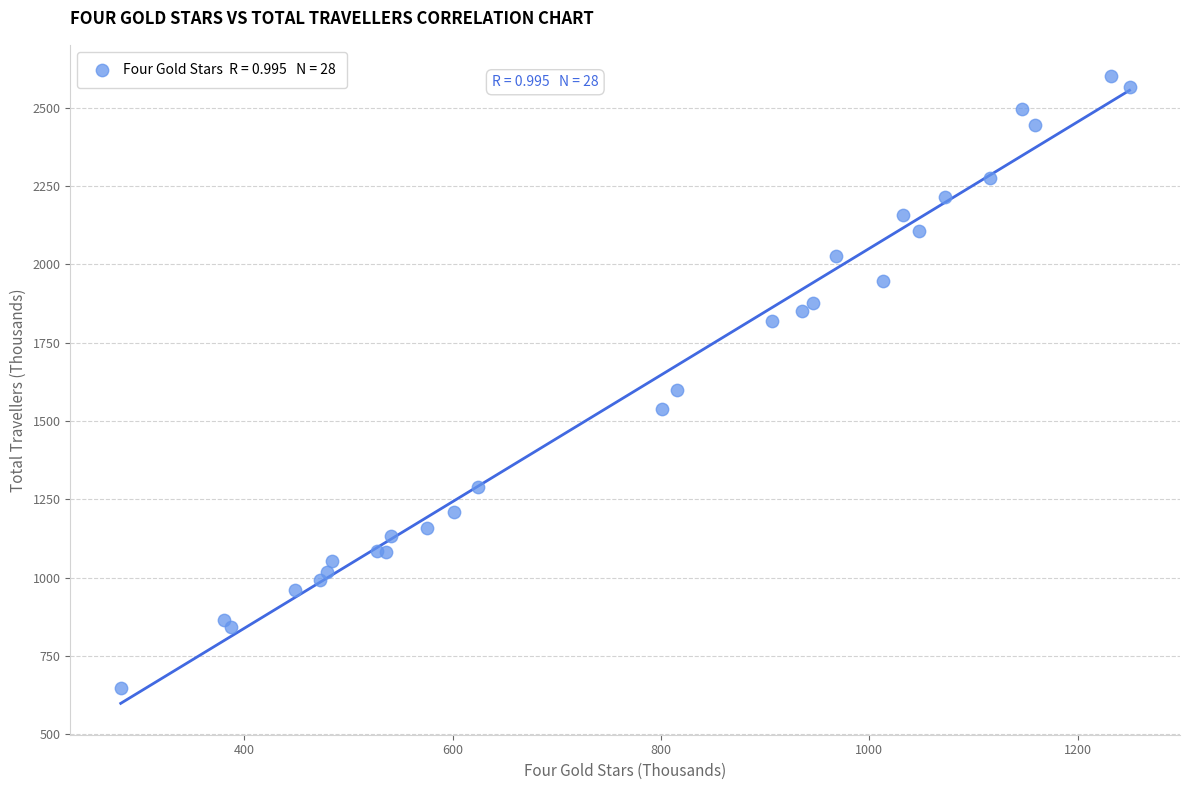

What Y value in the scatter plot is closest to 1624?

1599.9